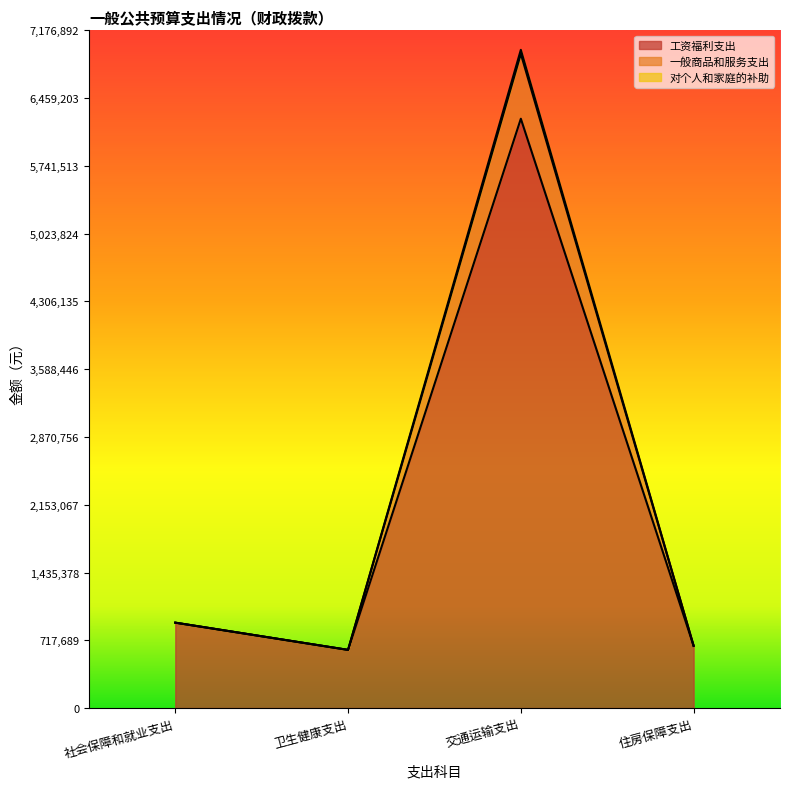

In 对个人和家庭的补助, how many points are lower than both neighbors (excluding endpoints)?

1